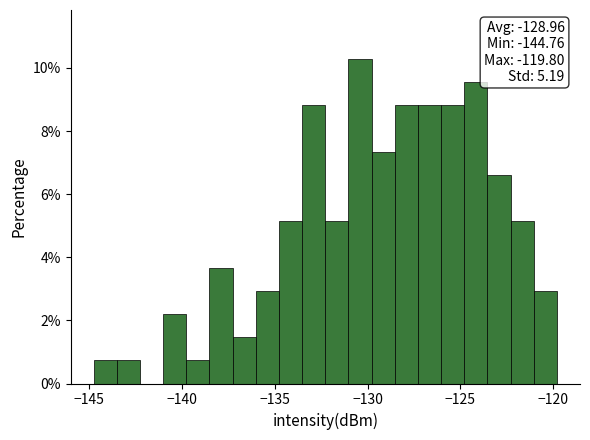

Read against the x-axis, roughly where is the centre of the tallest bar?

-130.5